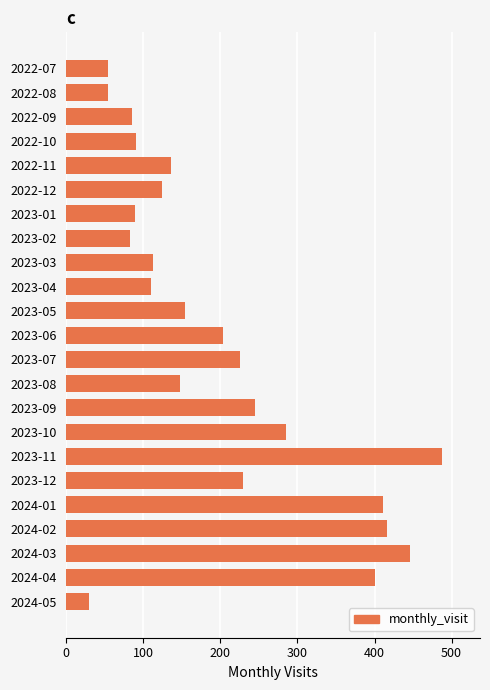

What is the change in value from 2022-08 to 2024-05?

-24